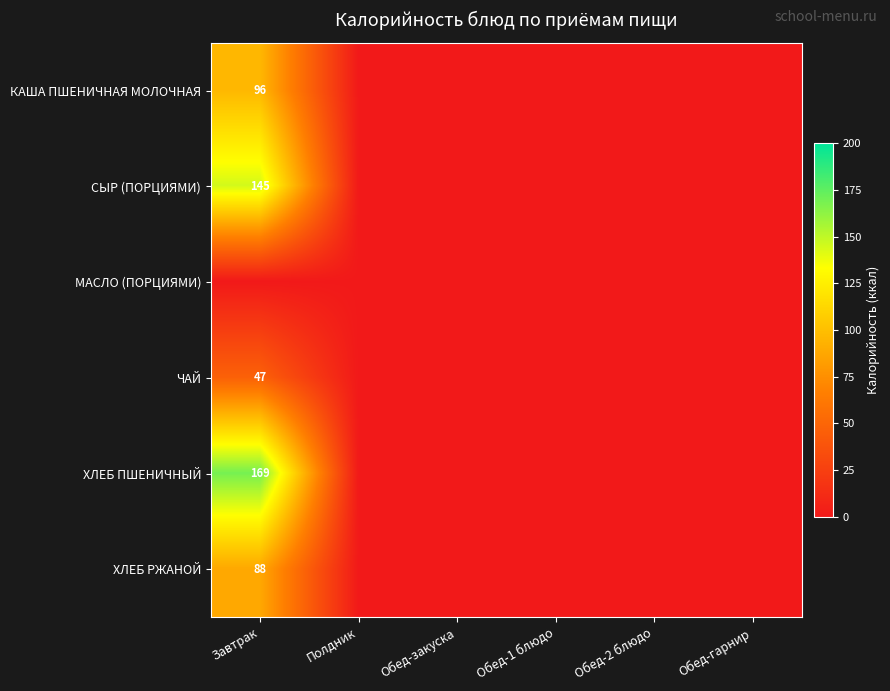

How many distinct data groups are displayed?

6